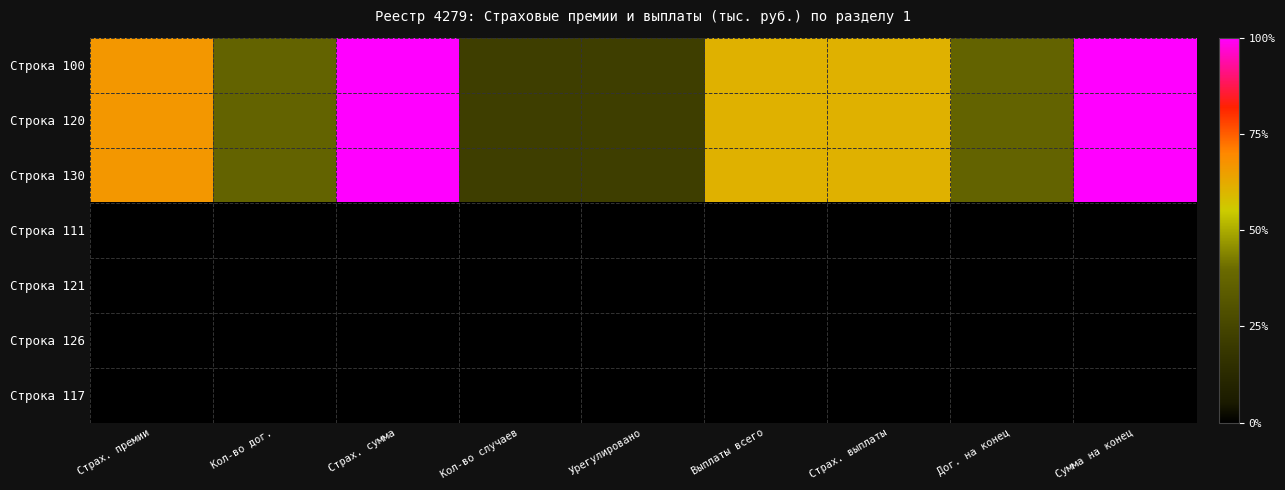

Reading left to right, what are all the values shown in this chart?

Строка 100: Страх. премии=0.7	Кол-во дог.=0.4	Страх. сумма=1.0	Кол-во случаев=0.2	Урегулировано=0.2	Выплаты всего=0.6	Страх. выплаты=0.6	Дог. на конец=0.4	Сумма на конец=1.0
Строка 120: Страх. премии=0.7	Кол-во дог.=0.4	Страх. сумма=1.0	Кол-во случаев=0.2	Урегулировано=0.2	Выплаты всего=0.6	Страх. выплаты=0.6	Дог. на конец=0.4	Сумма на конец=1.0
Строка 130: Страх. премии=0.7	Кол-во дог.=0.4	Страх. сумма=1.0	Кол-во случаев=0.2	Урегулировано=0.2	Выплаты всего=0.6	Страх. выплаты=0.6	Дог. на конец=0.4	Сумма на конец=1.0
Строка 111: Страх. премии=0.0	Кол-во дог.=0.0	Страх. сумма=0.0	Кол-во случаев=0.0	Урегулировано=0.0	Выплаты всего=0.0	Страх. выплаты=0.0	Дог. на конец=0.0	Сумма на конец=0.0
Строка 121: Страх. премии=0.0	Кол-во дог.=0.0	Страх. сумма=0.0	Кол-во случаев=0.0	Урегулировано=0.0	Выплаты всего=0.0	Страх. выплаты=0.0	Дог. на конец=0.0	Сумма на конец=0.0
Строка 126: Страх. премии=0.0	Кол-во дог.=0.0	Страх. сумма=0.0	Кол-во случаев=0.0	Урегулировано=0.0	Выплаты всего=0.0	Страх. выплаты=0.0	Дог. на конец=0.0	Сумма на конец=0.0
Строка 117: Страх. премии=0.0	Кол-во дог.=0.0	Страх. сумма=0.0	Кол-во случаев=0.0	Урегулировано=0.0	Выплаты всего=0.0	Страх. выплаты=0.0	Дог. на конец=0.0	Сумма на конец=0.0